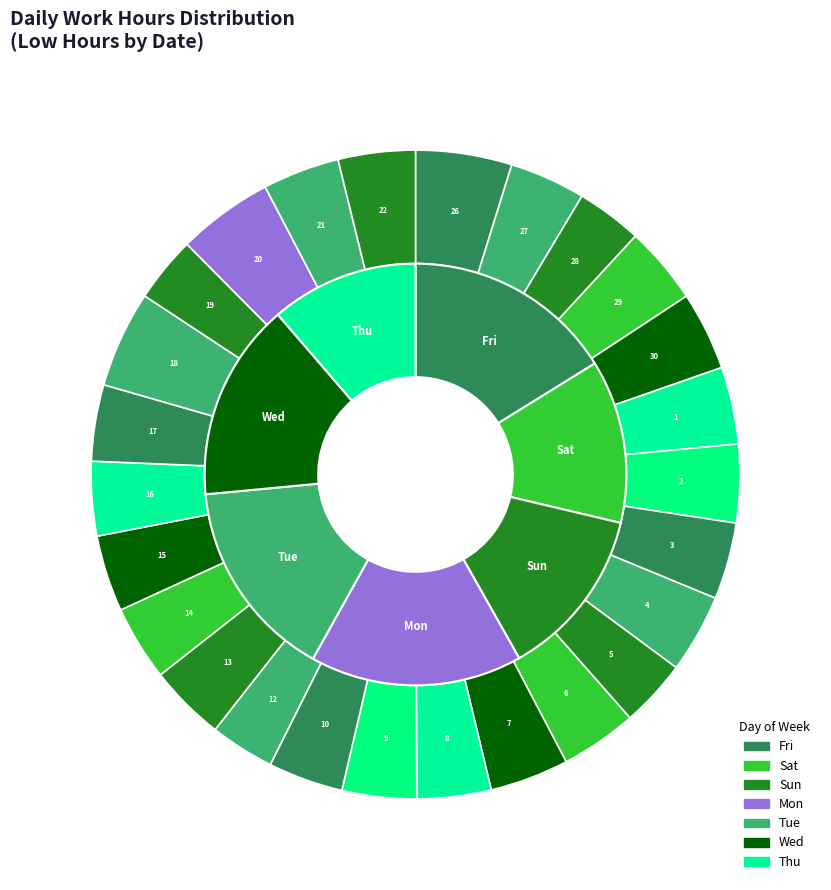

To the nearest percent, what portion does 20-Mon represent?

5%